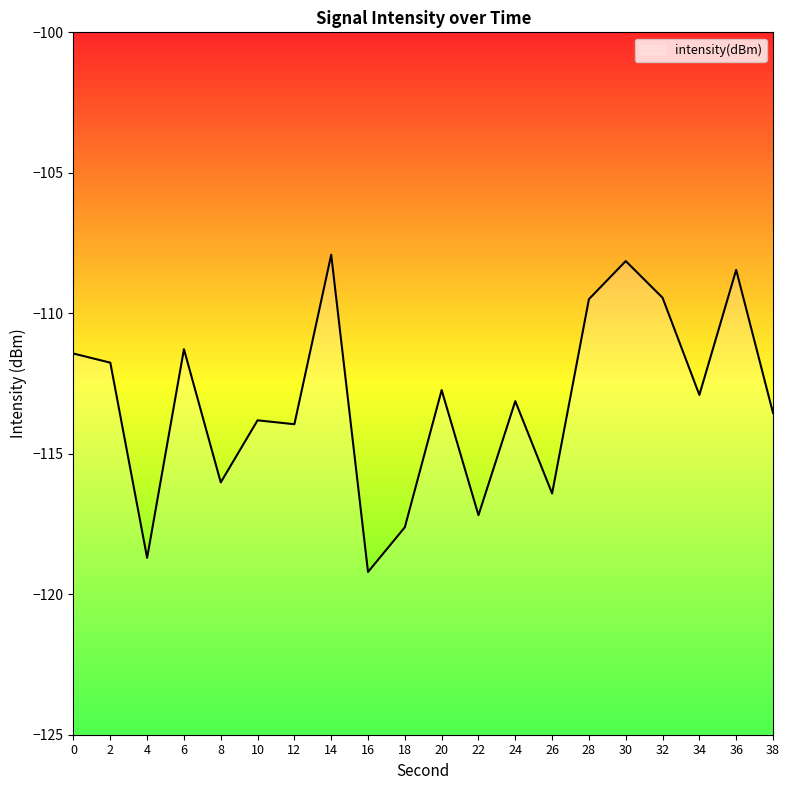

List the labels in order of value, largest first.

14, 30, 36, 32, 28, 6, 0, 2, 20, 34, 24, 38, 10, 12, 8, 26, 22, 18, 4, 16